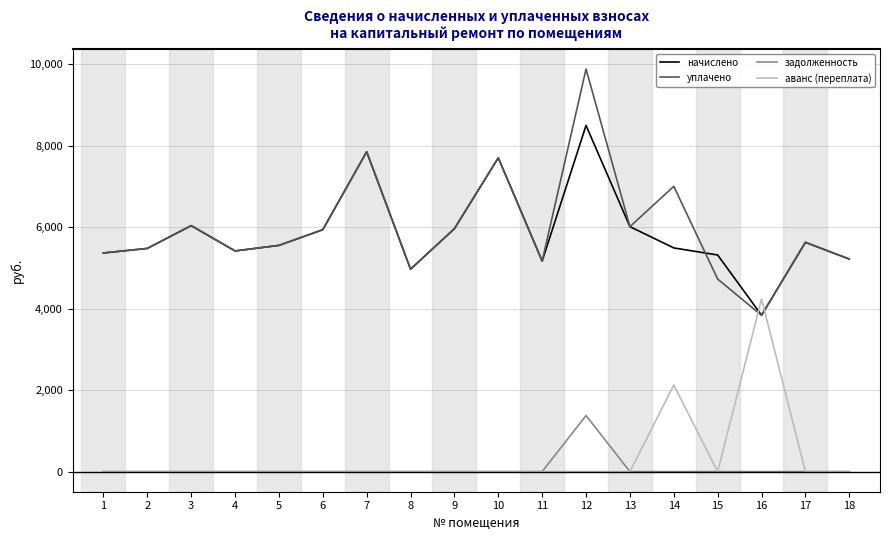

What is the maximum value for начислено?

8495.3